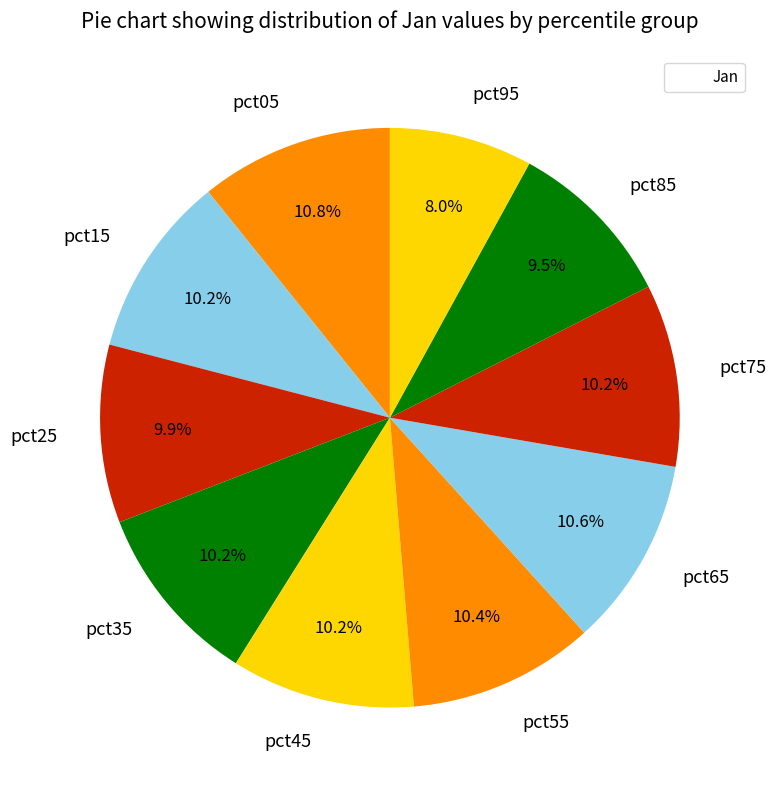

Count the number of slices in the pie.

10